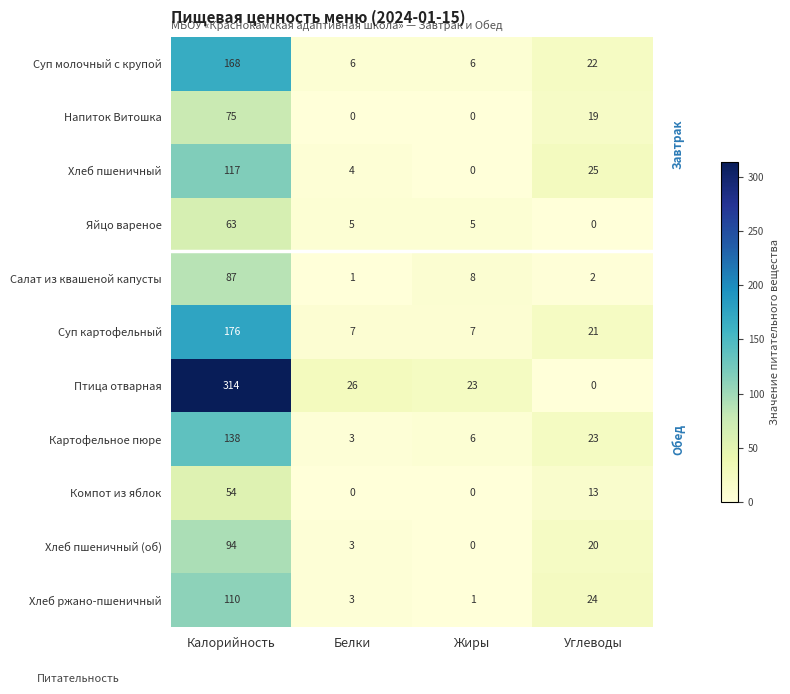

At how many categories does at least one series exceed 243?

1